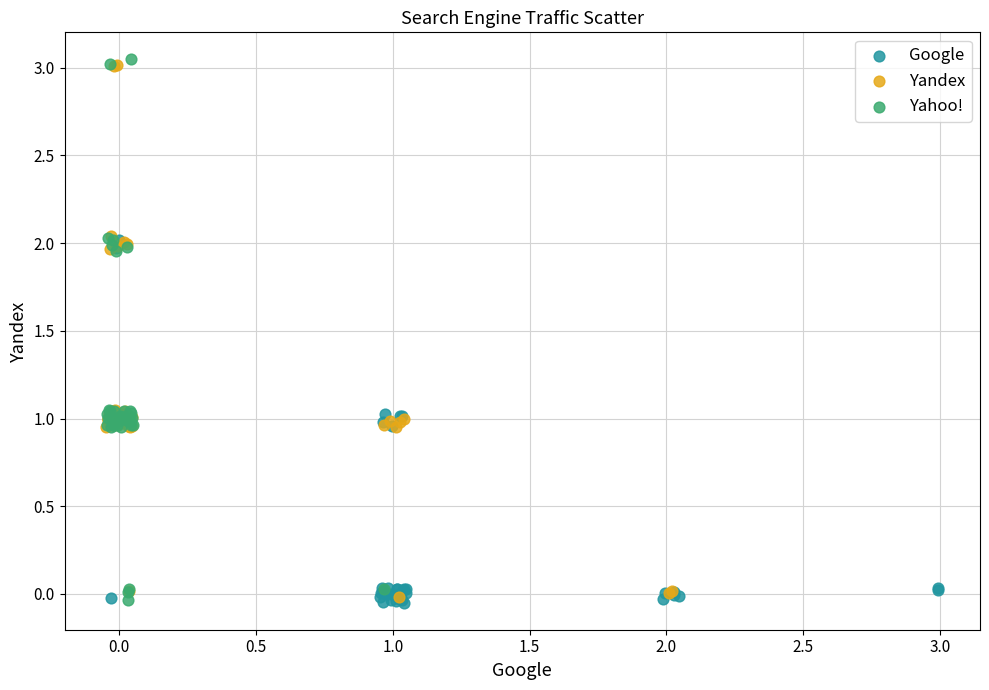

Which series has the widest spread of Y values?

Yahoo!